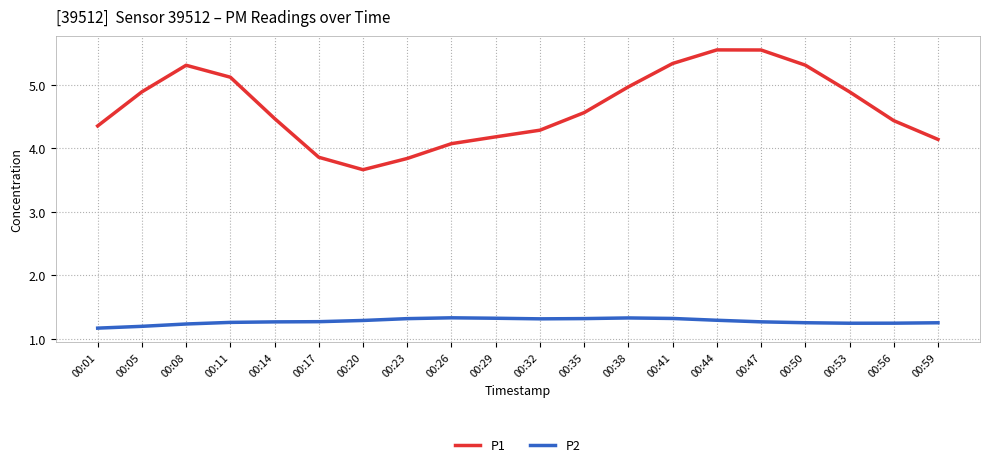

The P1 series shows 2.0 at 00:41. True or false?

False